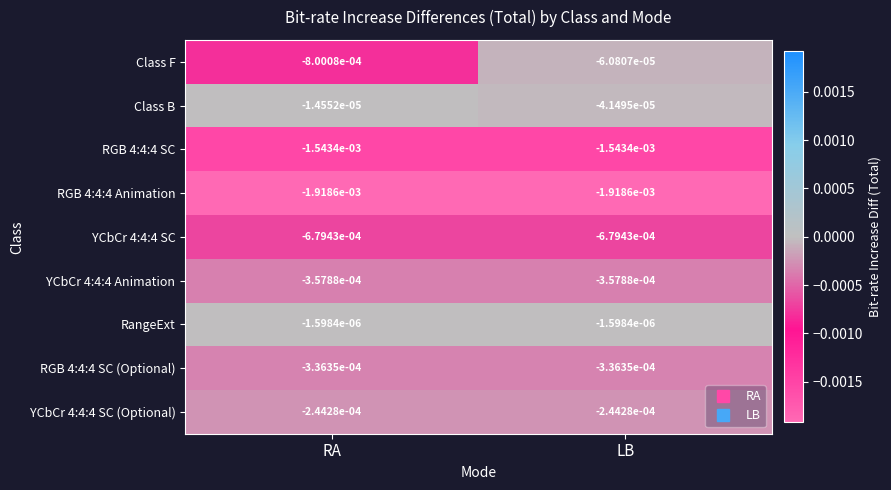

Which series changed the most between RA and LB?

Class F